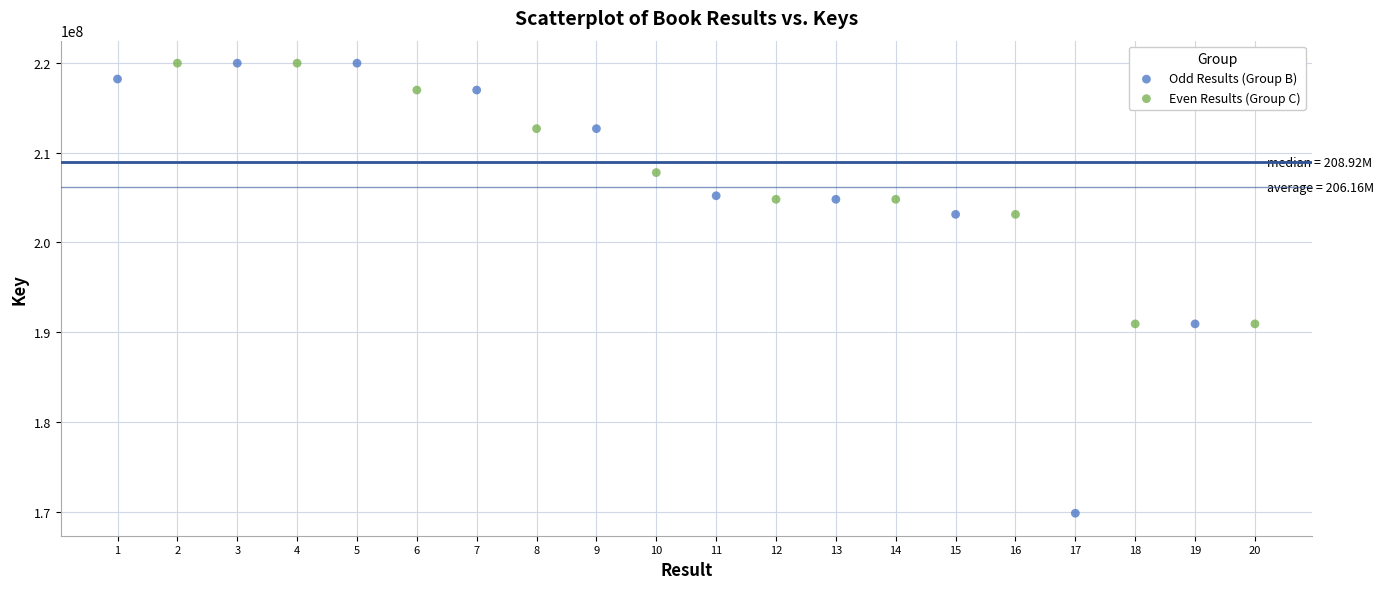

Which series contains the lowest Y value?

Odd Results (Group B)